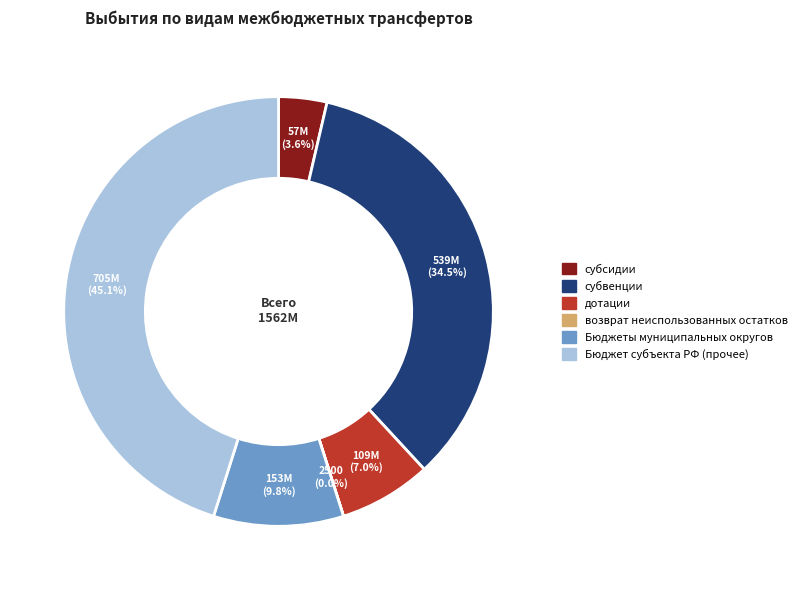

Does any single category account for the majority?

No